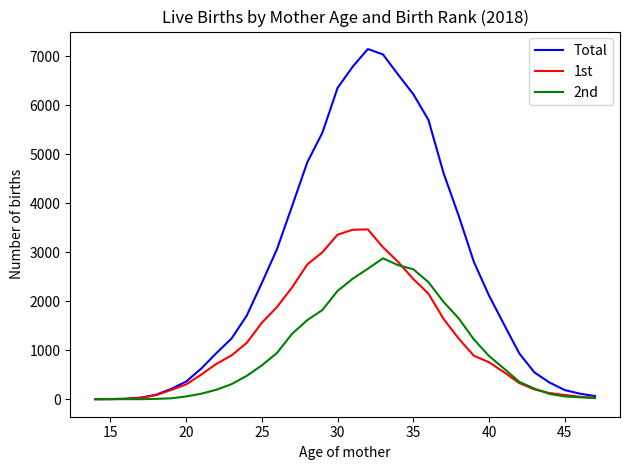

List the series in order of their peak value, highest first.

Total, 1st, 2nd